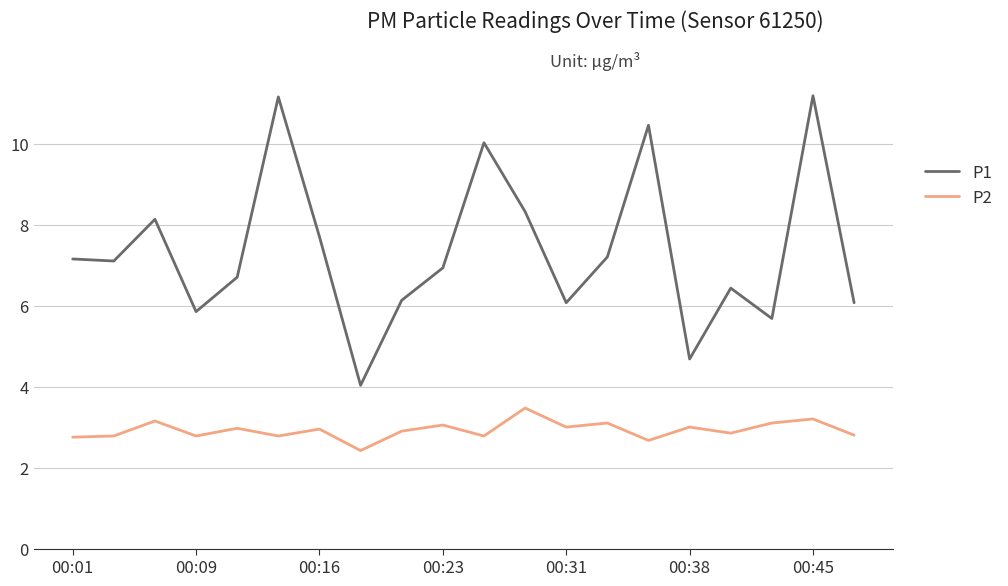

True or false: P1 and P2 intersect in this chart.

False